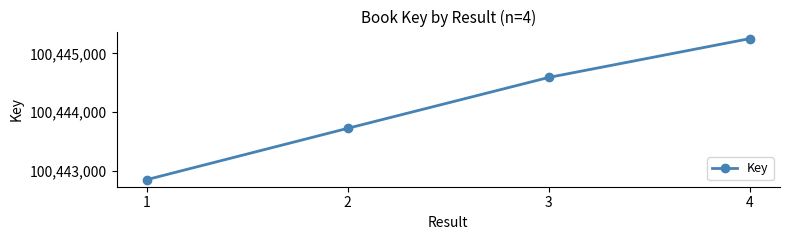

At which label is the value closest to 100444048?

2